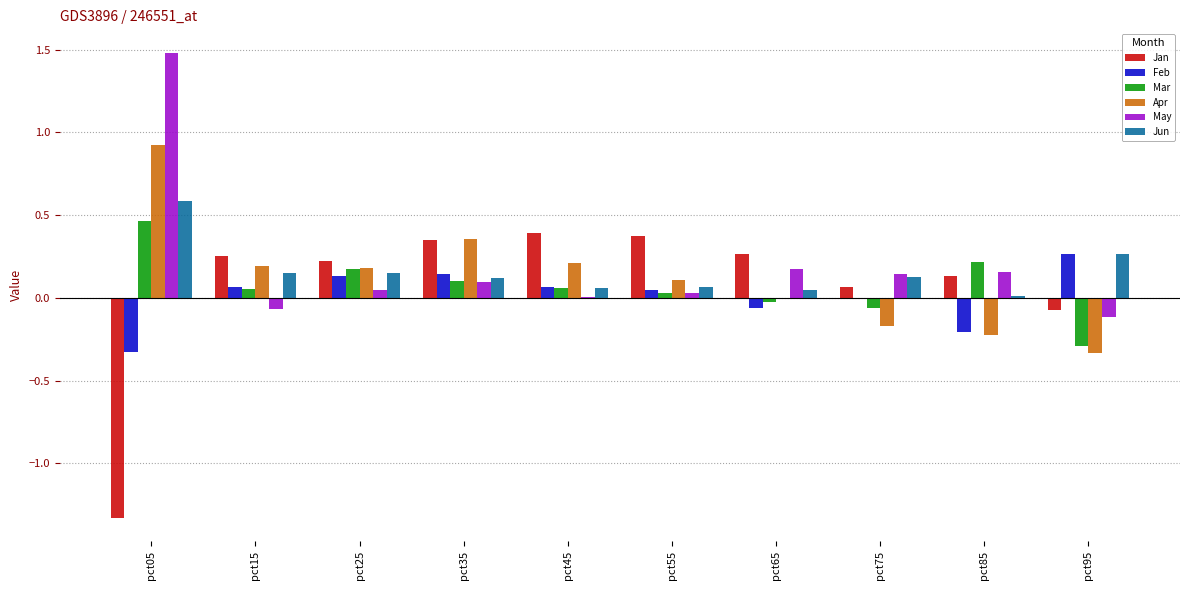

True or false: Jan has a value of 0.2 at pct25.

True